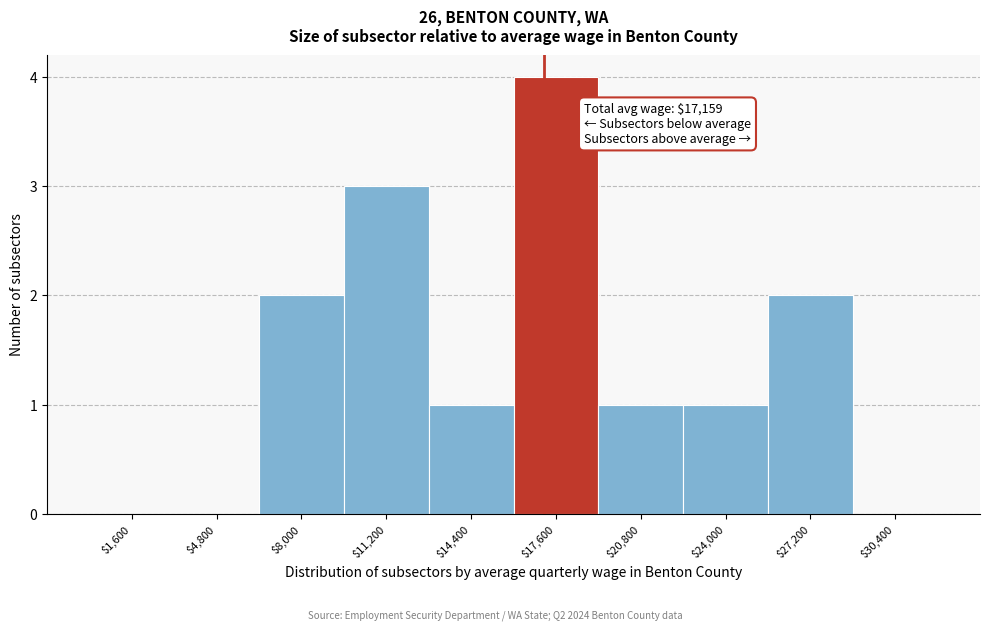

Which range on the x-axis has the tallest bar?

16000 to 19200